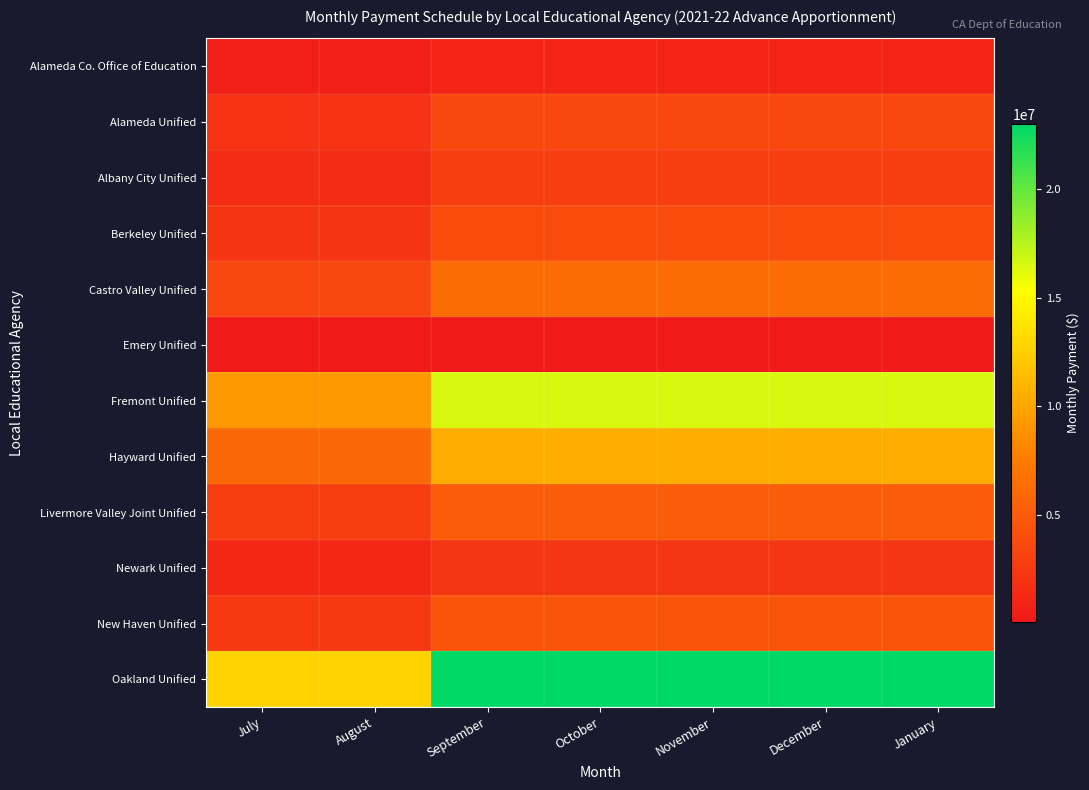

What is the maximum value shown in the chart?

22985078